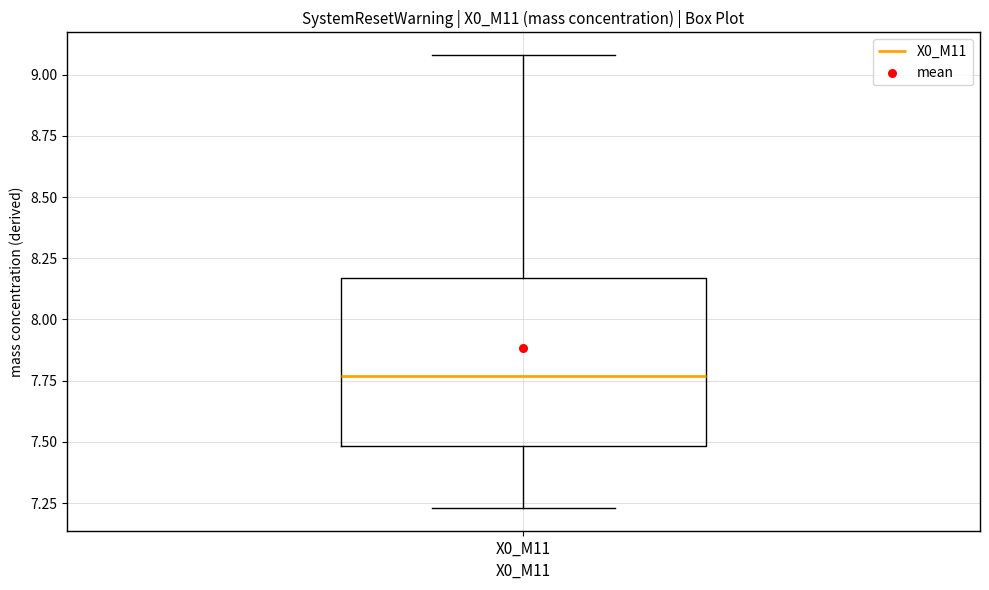

Read this box plot against the y-axis: the position of the median line, the range covered by the box, and the ends of both whiskers. The values are not printed on the chart, so give them approximately, as read against the axis.

median 7.75, box 7.50 to 8.15, whiskers 7.25 to 9.10